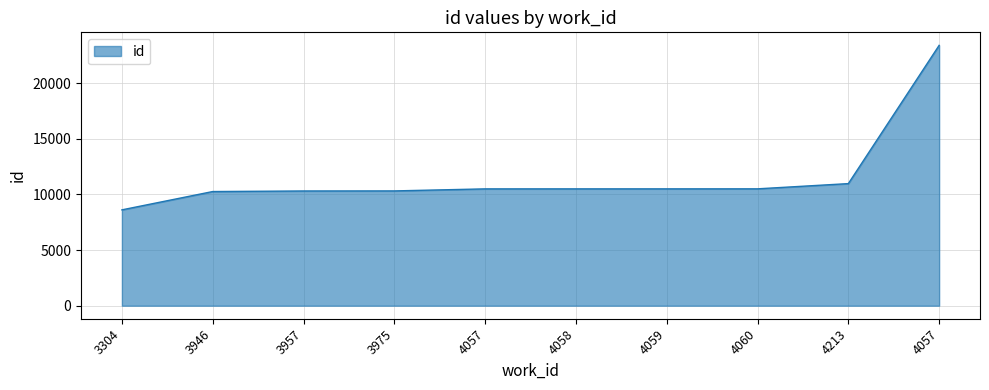

What is the smallest value displayed?

8613